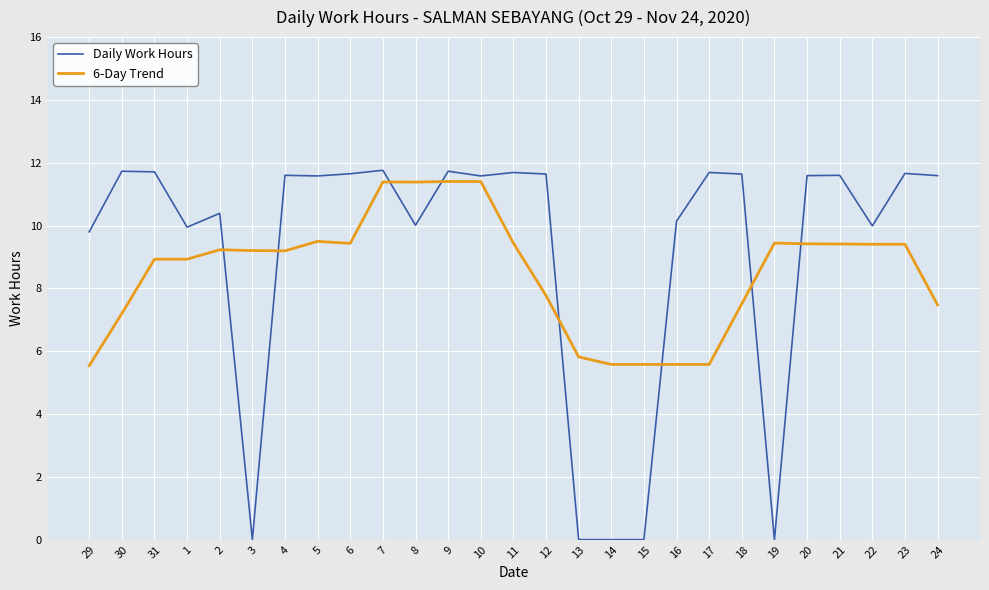

Between which two adjacent categories do 6-Day Trend and Daily Work Hours first intersect?

2 and 3